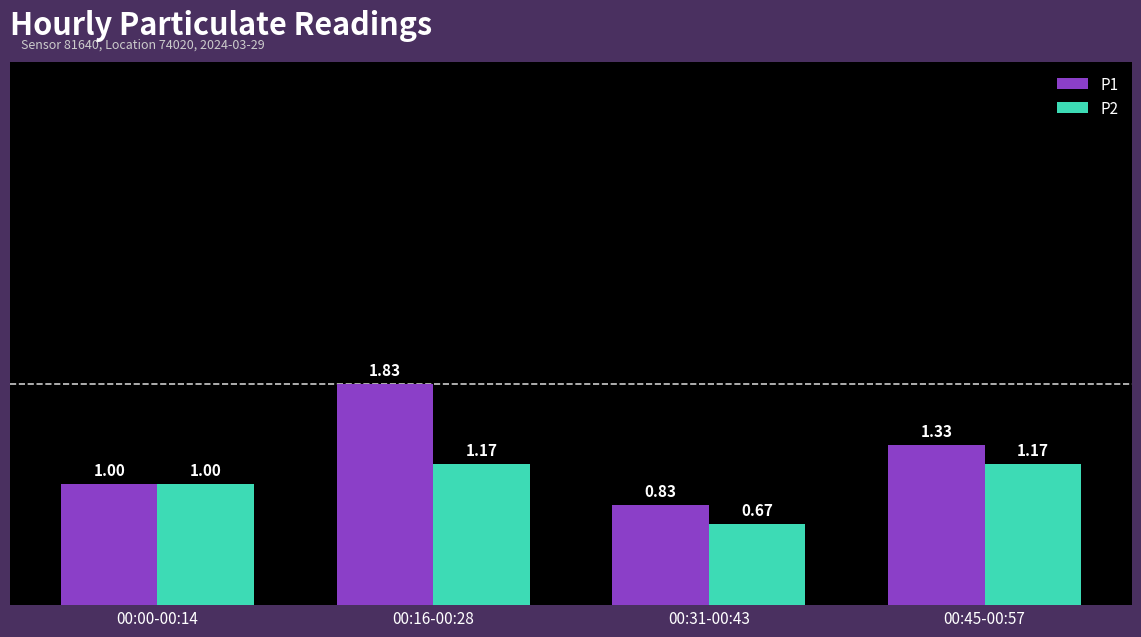

What is the total value across all series at 00:00-00:14?

2.0